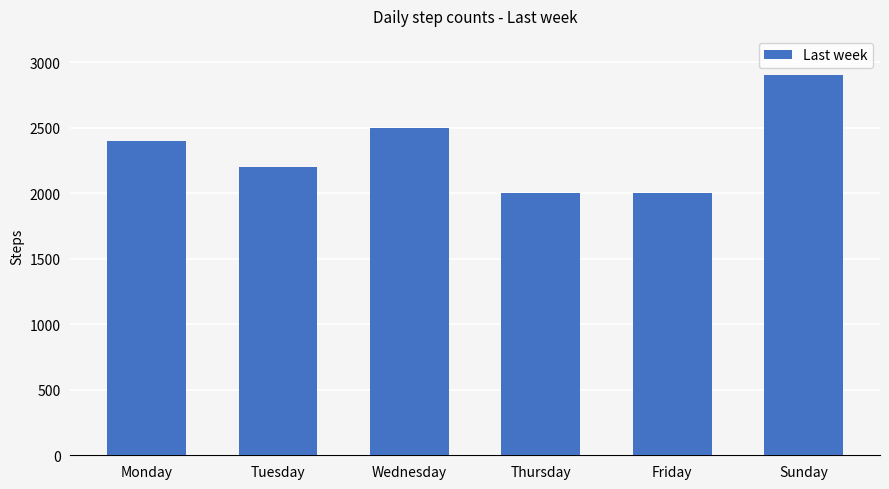

True or false: the data shows 1215 at Tuesday.

False